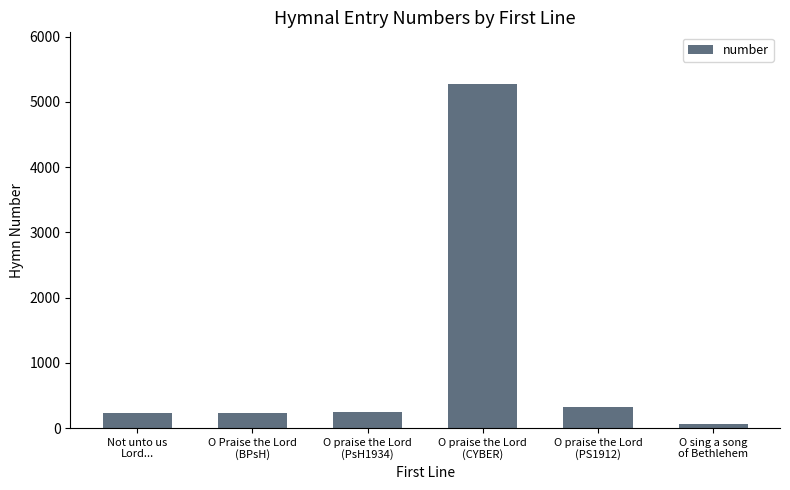

What is the greatest value displayed?

5274